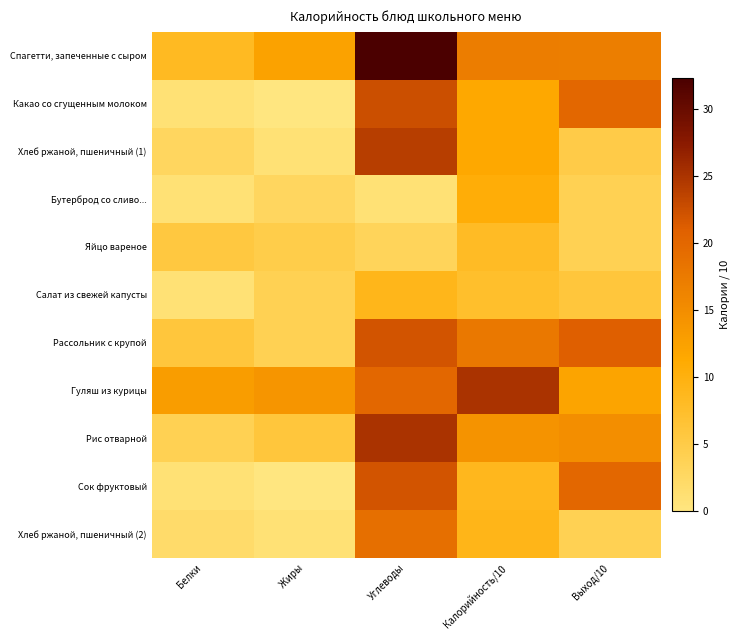

Which series has the largest range (max minus min)?

Спагетти, запеченные с сыром